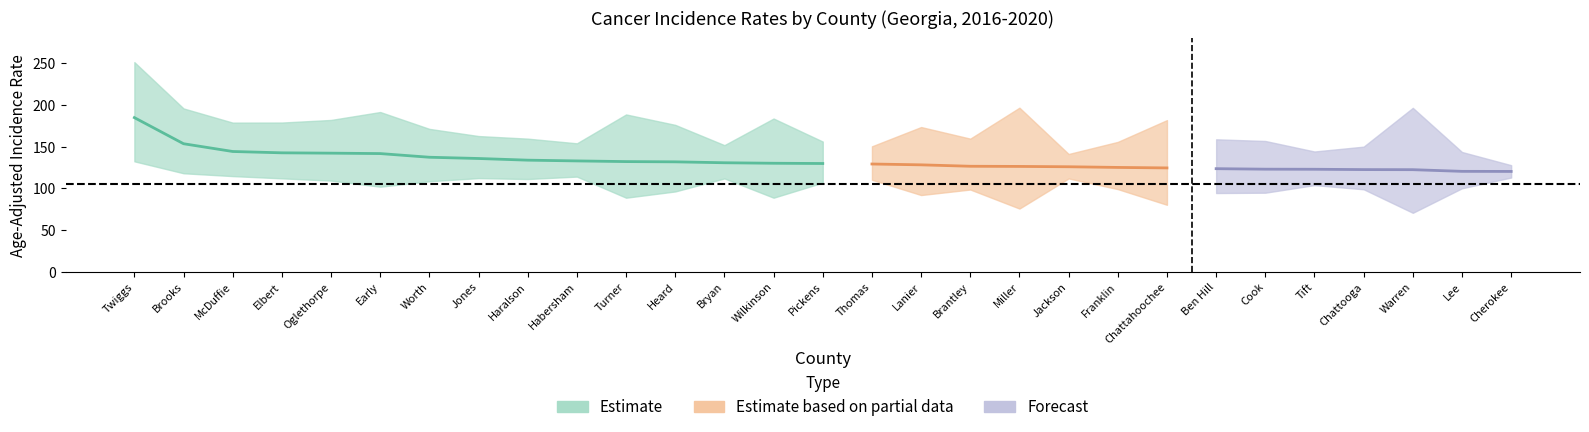

Where is the first local minimum for lower_ci?

5